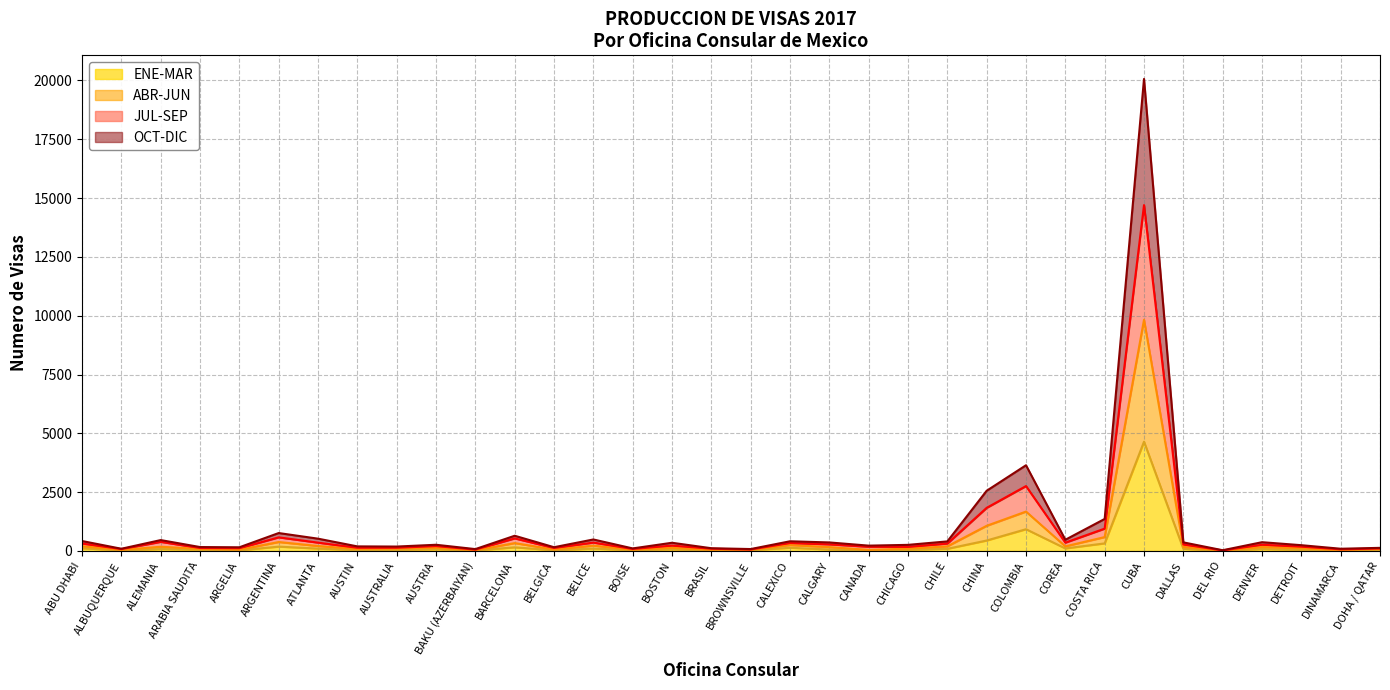

How many interior local peaks does the OCT-DIC series have?

10